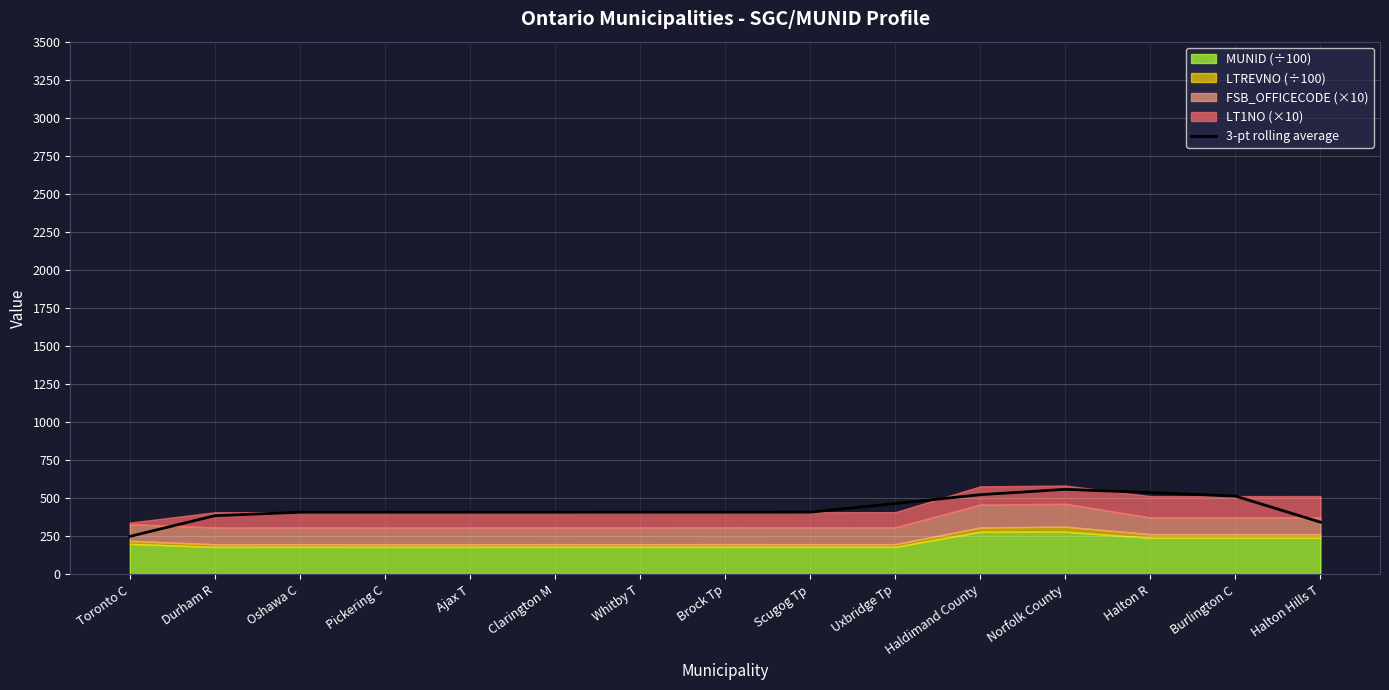

How many data points are less than 408?

3